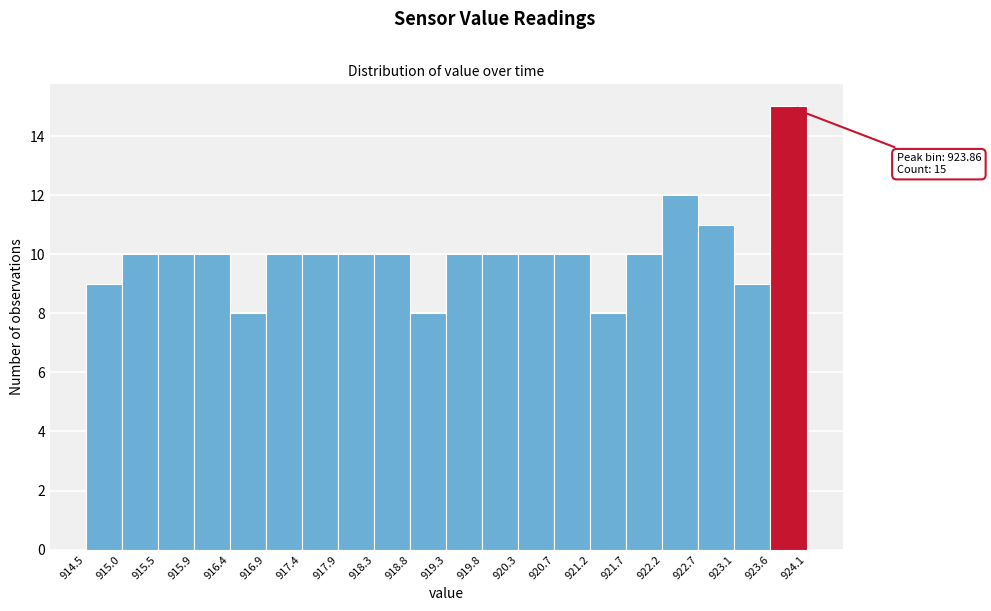

Which range on the x-axis has the tallest bar?

923.6 to 924.1